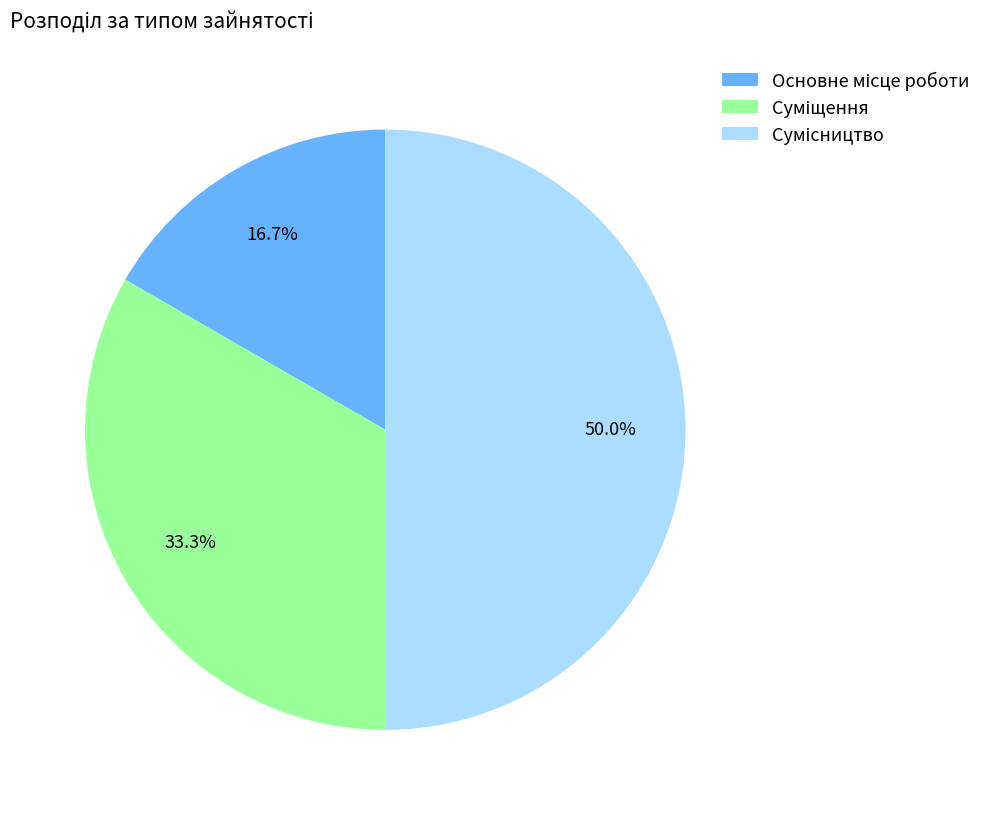

Count the number of slices in the pie.

3